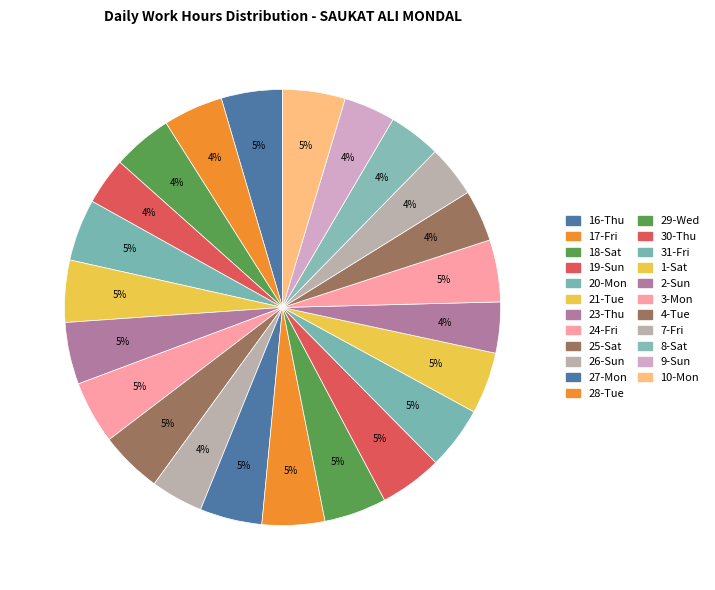

How many segments does this pie chart have?

23